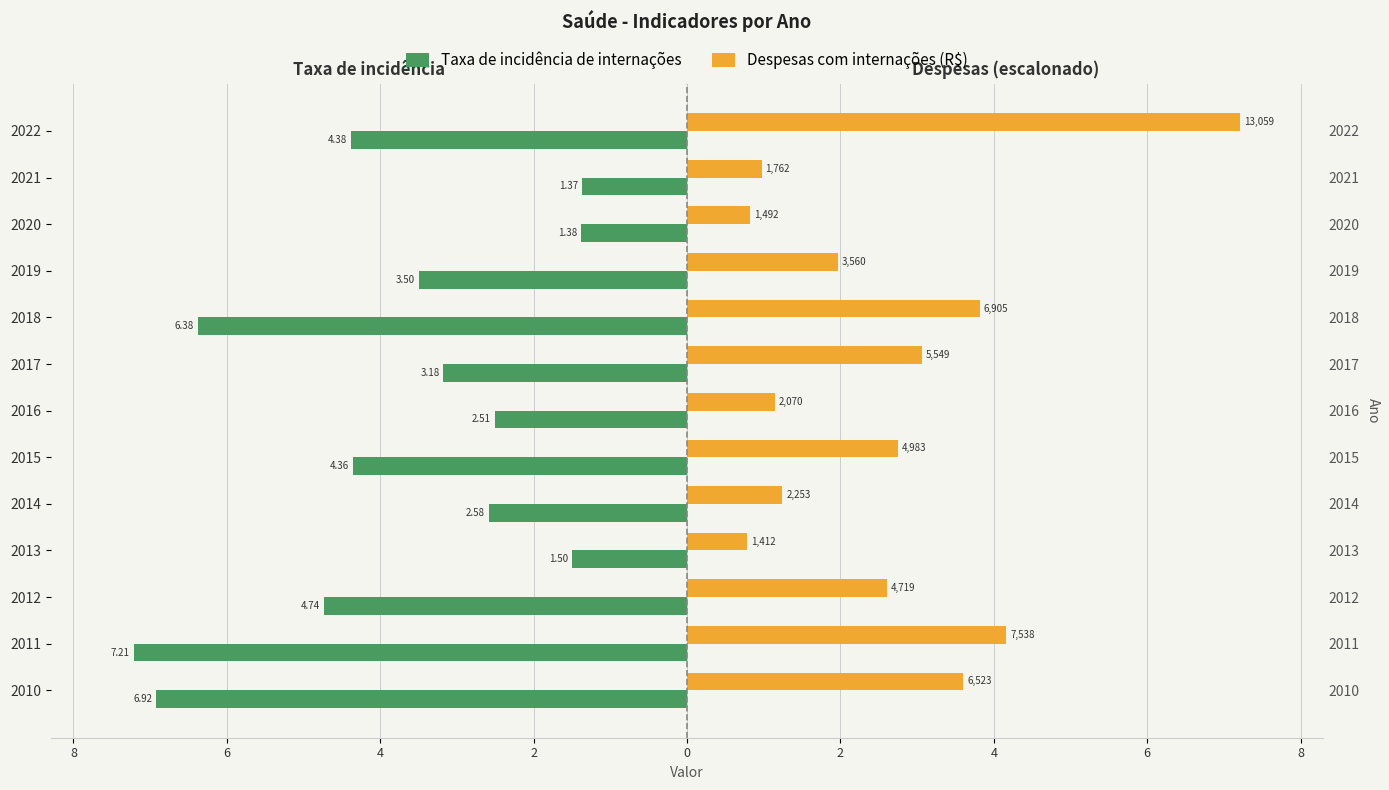

Which series has the widest spread of values?

Despesas com internações (R$)